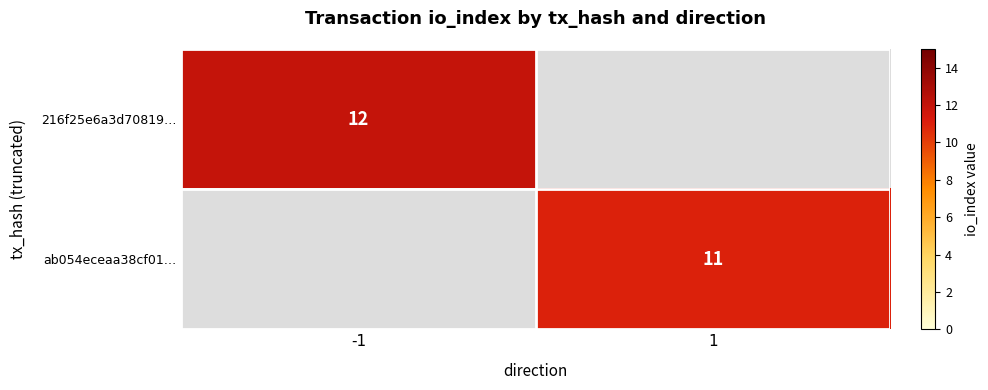

Which category has the highest value across all series?

-1